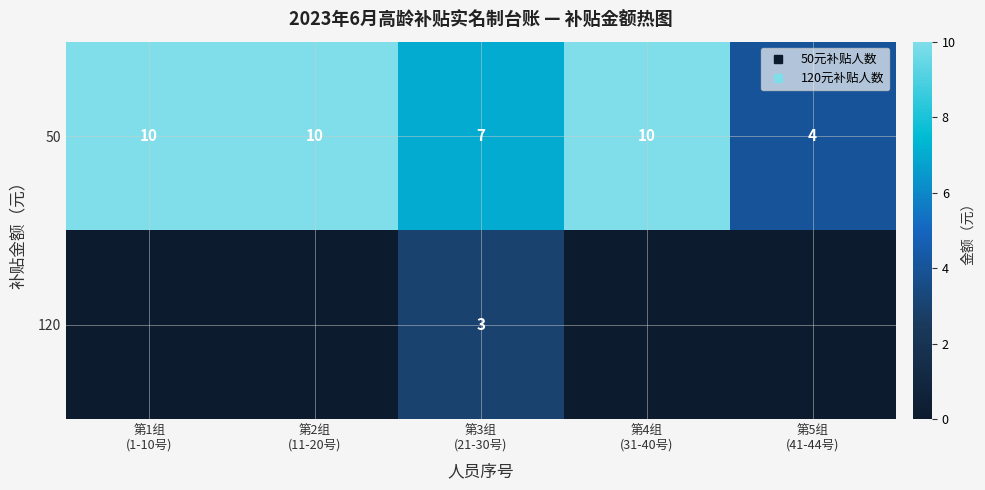

At which label does 120 reach its peak?

第3组 (21-30号)